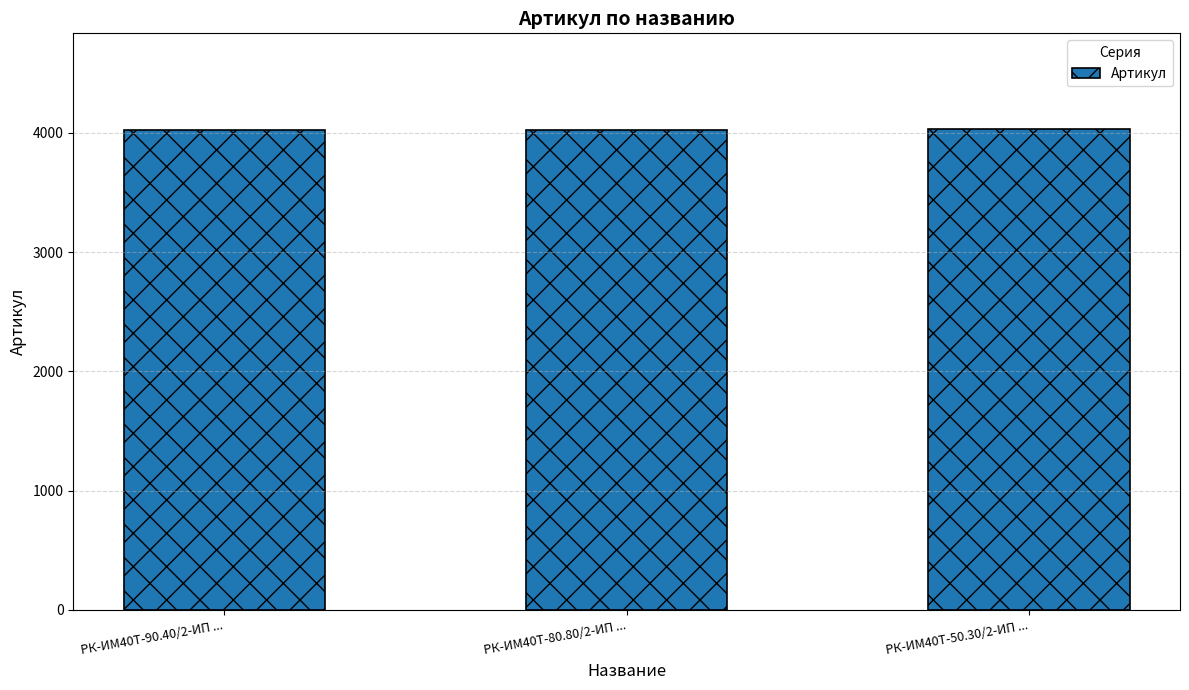

What value does the data have at РК-ИМ40T-90.40/2-ИП ...?

4027